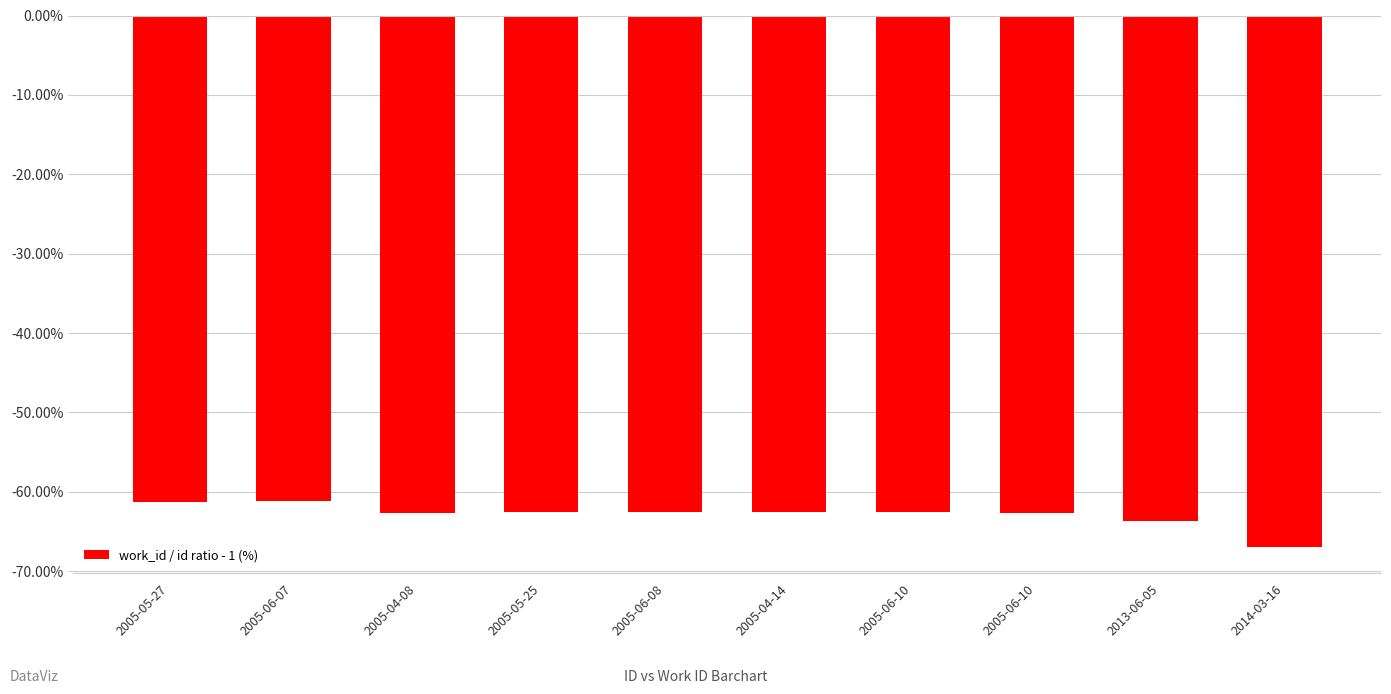

How many bars are there in total?

10